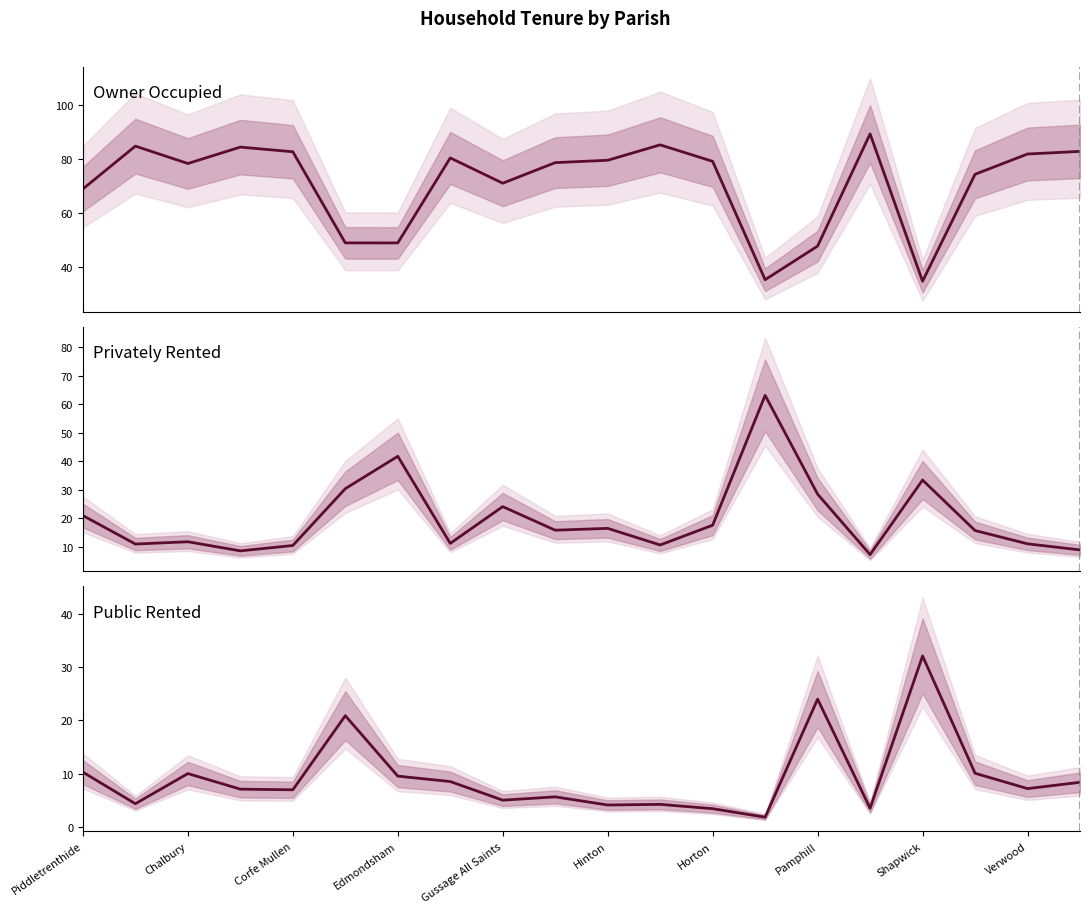

Is this an area chart (filled region under the line)?

No